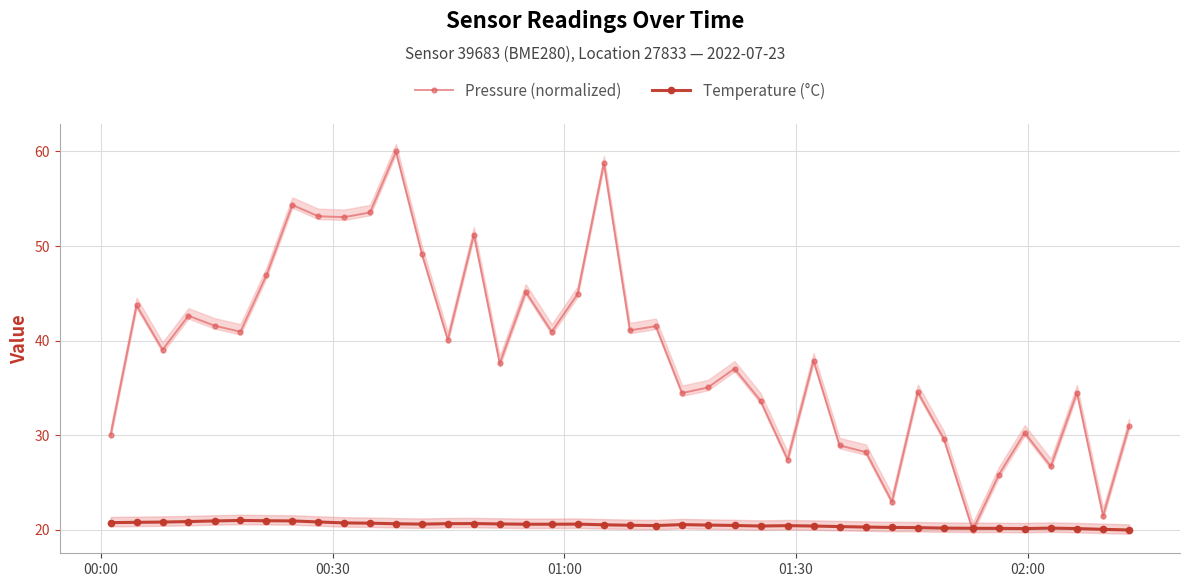

True or false: Pressure (normalized) has more than 1 interior local peaks.

True